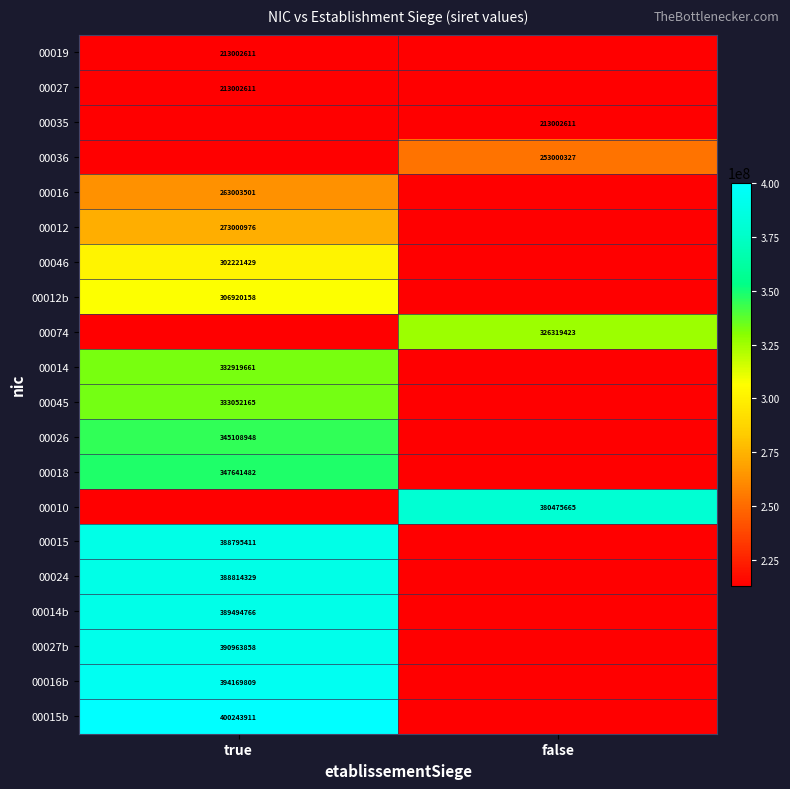

Is the value of 00016 at true greater than the value of 00074 at false?

No